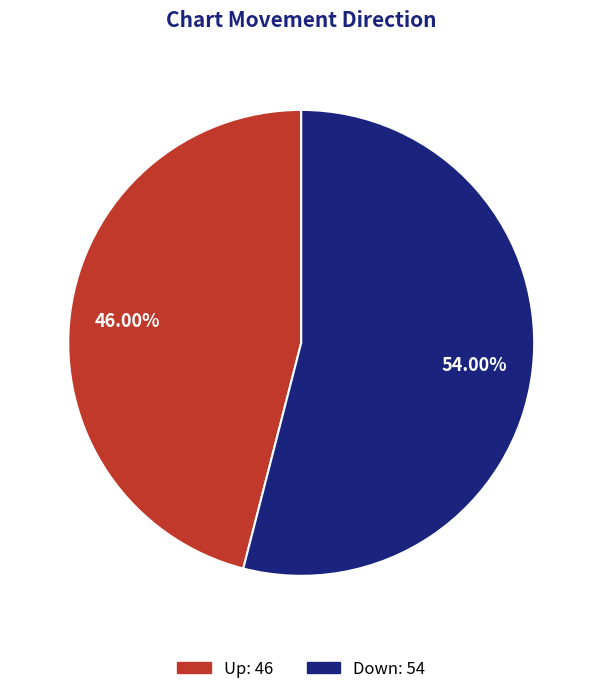

Approximately how many times larger is the value at Up compared to Down?

0.9